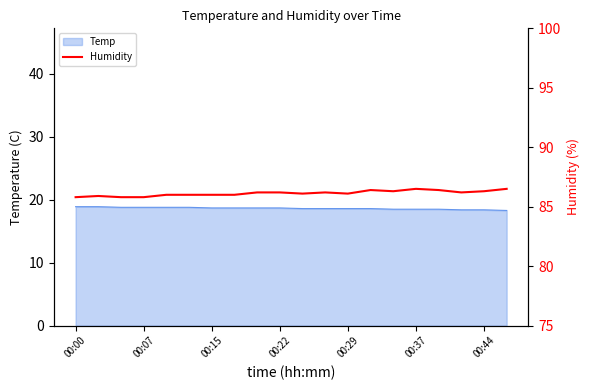

True or false: Temp has a value of 12.5 at 00:15.

False